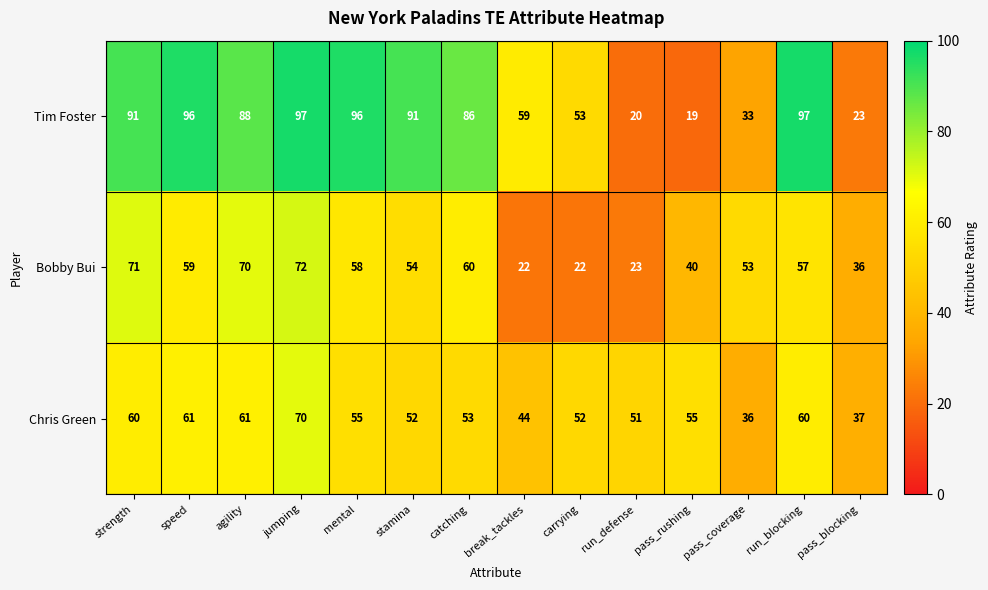

The value of Chris Green at mental is 27. True or false?

False